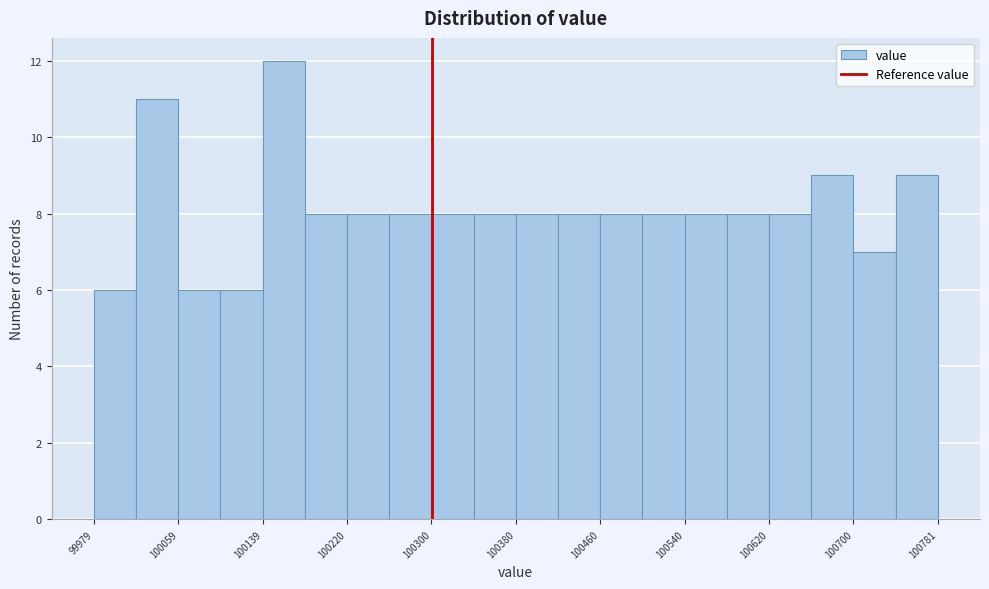

How tall is the bar that spans 100020 to 100060 on the x-axis? Neither the bar edges nor the heights are printed on the chart, so give them approximately, as read against the axes.

11